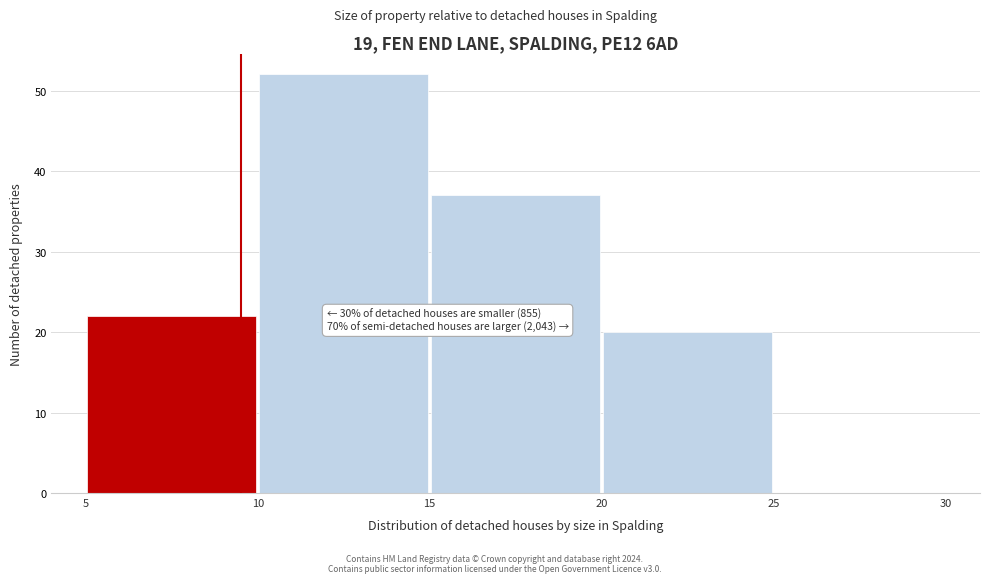

Over which range of the x-axis is the bar tallest?

10 to 15